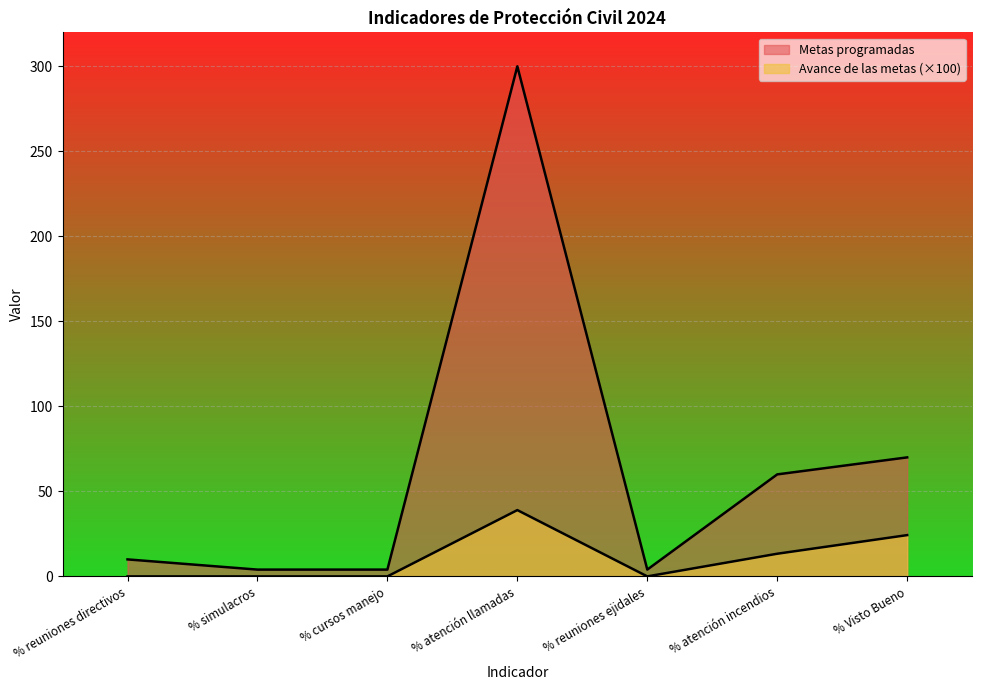

What is the total value across all series at % reuniones directivos?

10.0